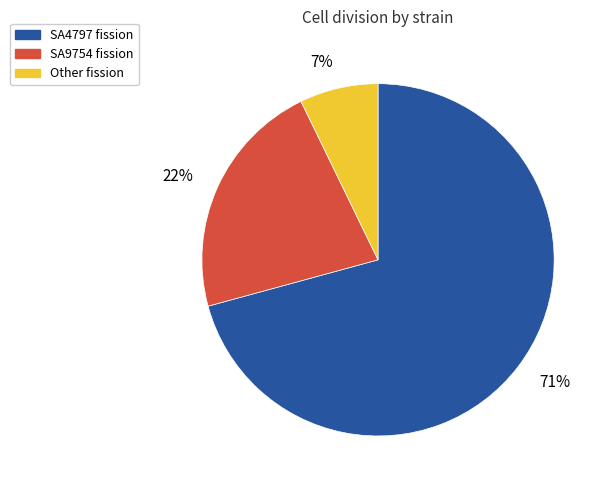

Approximately how many times larger is the value at 71% compared to 22%?

3.2